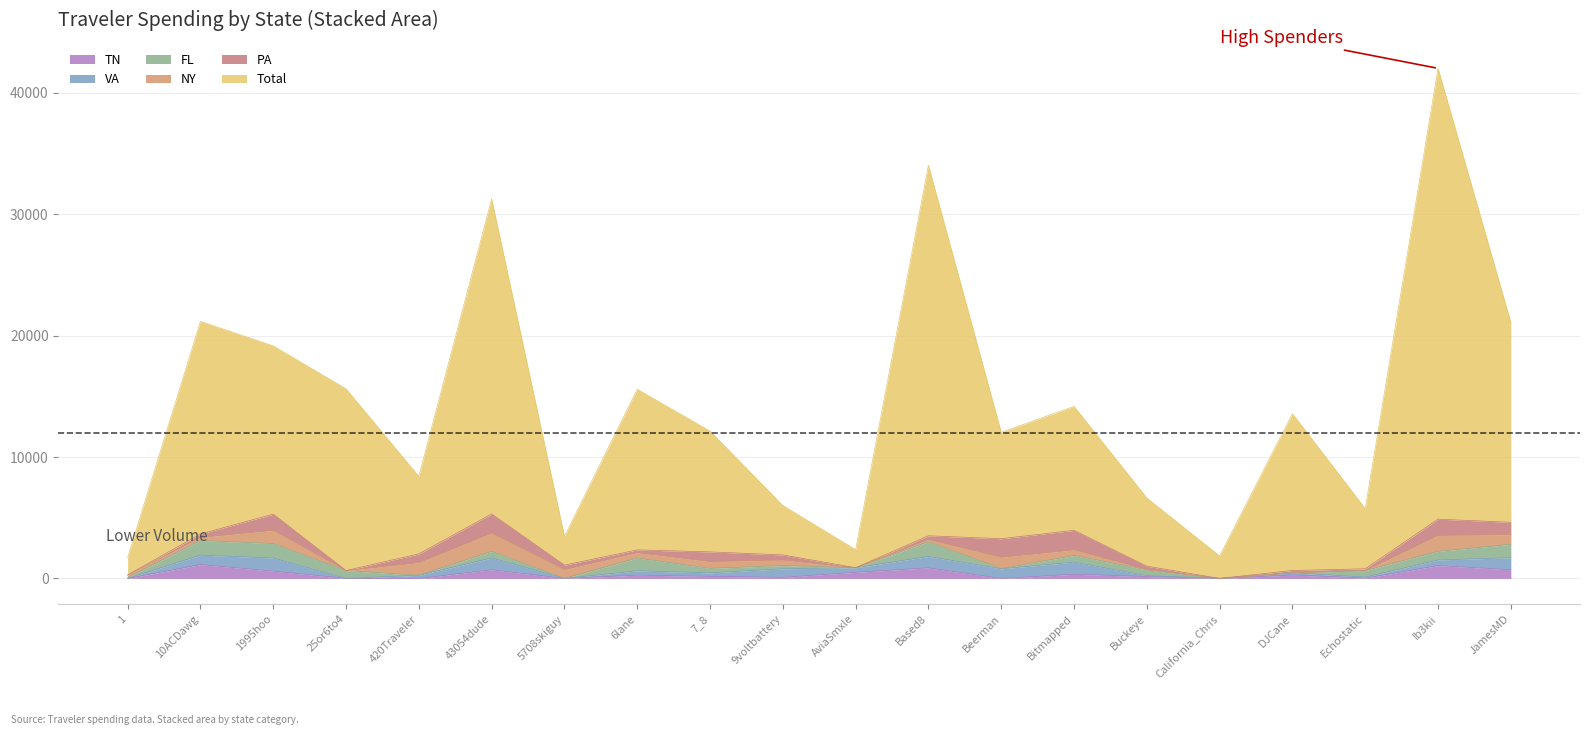

True or false: FL and Total intersect in this chart.

False